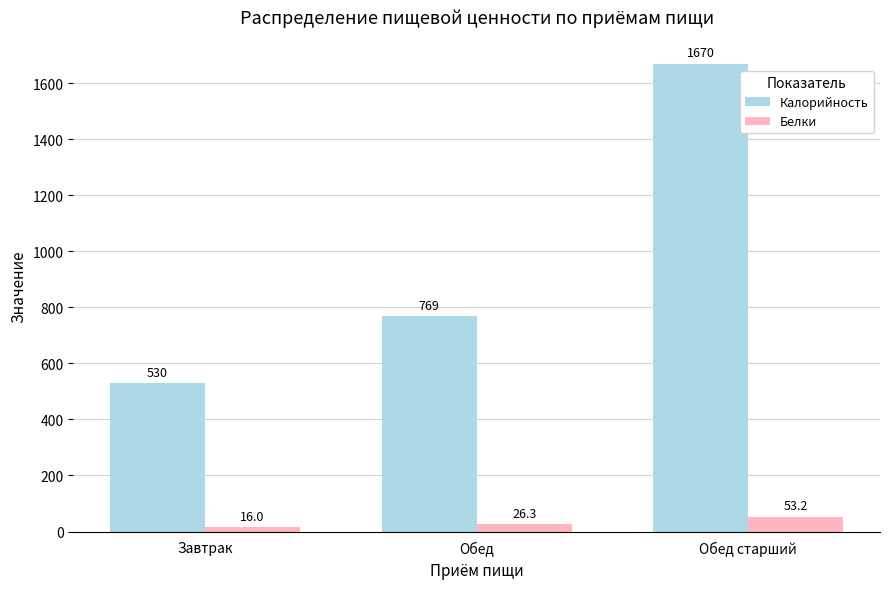

What is the difference between the highest and lowest values at Обед старший?

1616.8